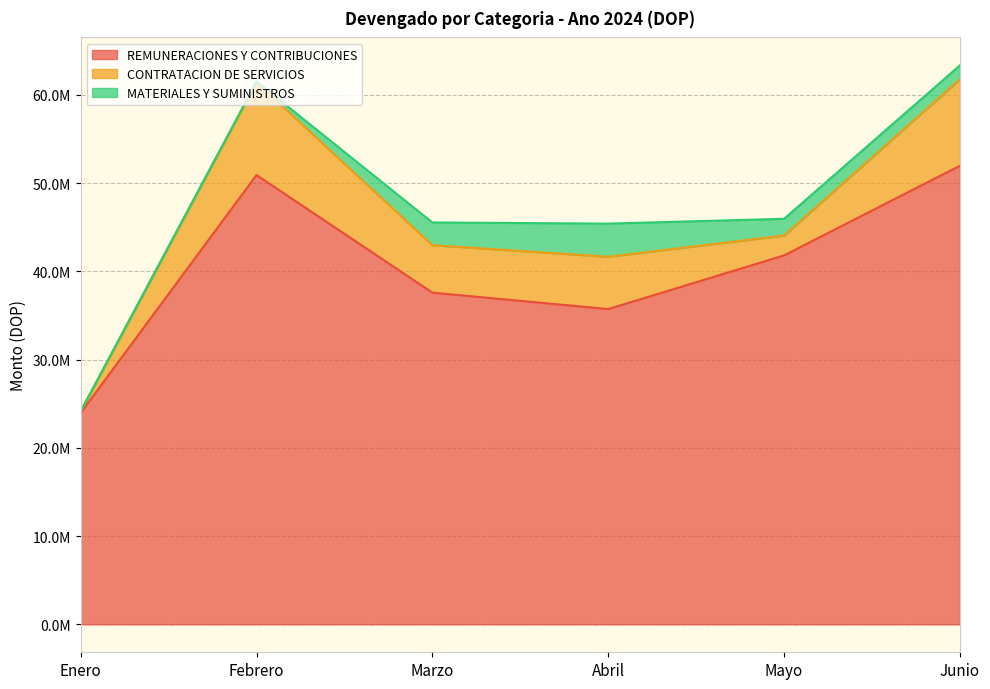

What position from the right is Marzo?

4